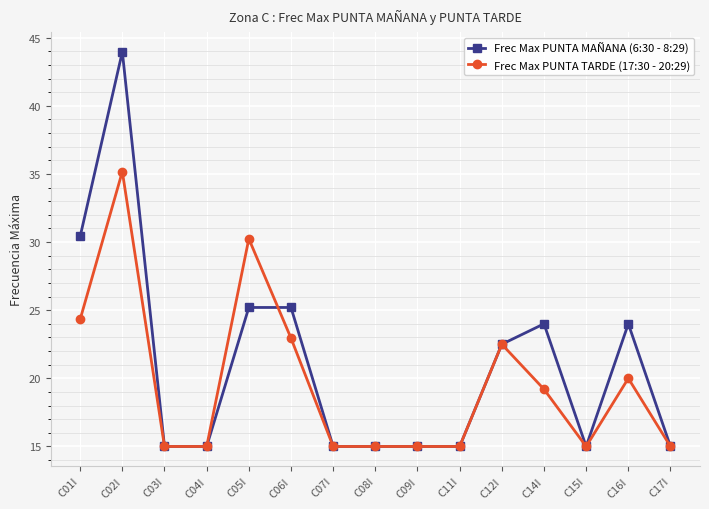

Where is the first local maximum for Frec Max PUNTA MAÑANA (6:30 - 8:29)?

C02I